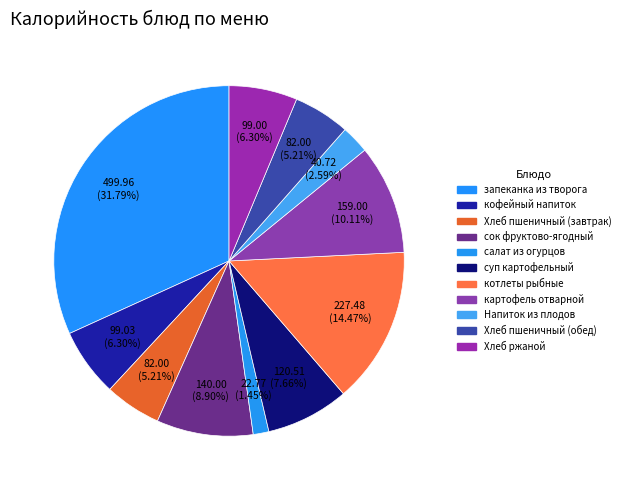

The суп картофельный slice represents 8% of the pie. True or false?

True